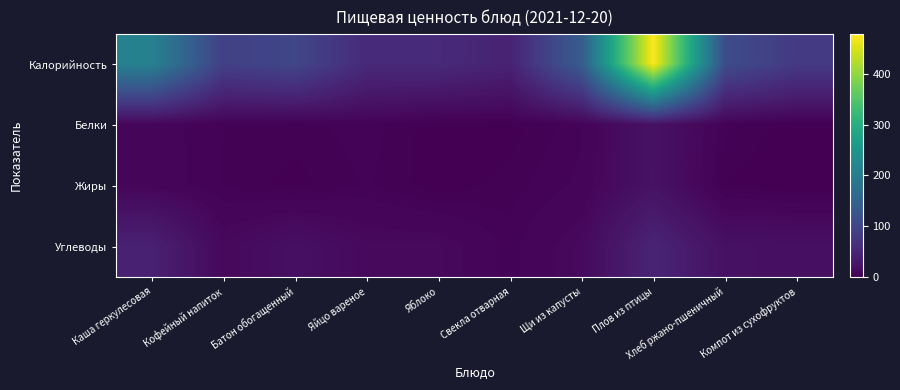

Which has a higher value, Каша геркулесовая or Щи из капусты?

Каша геркулесовая